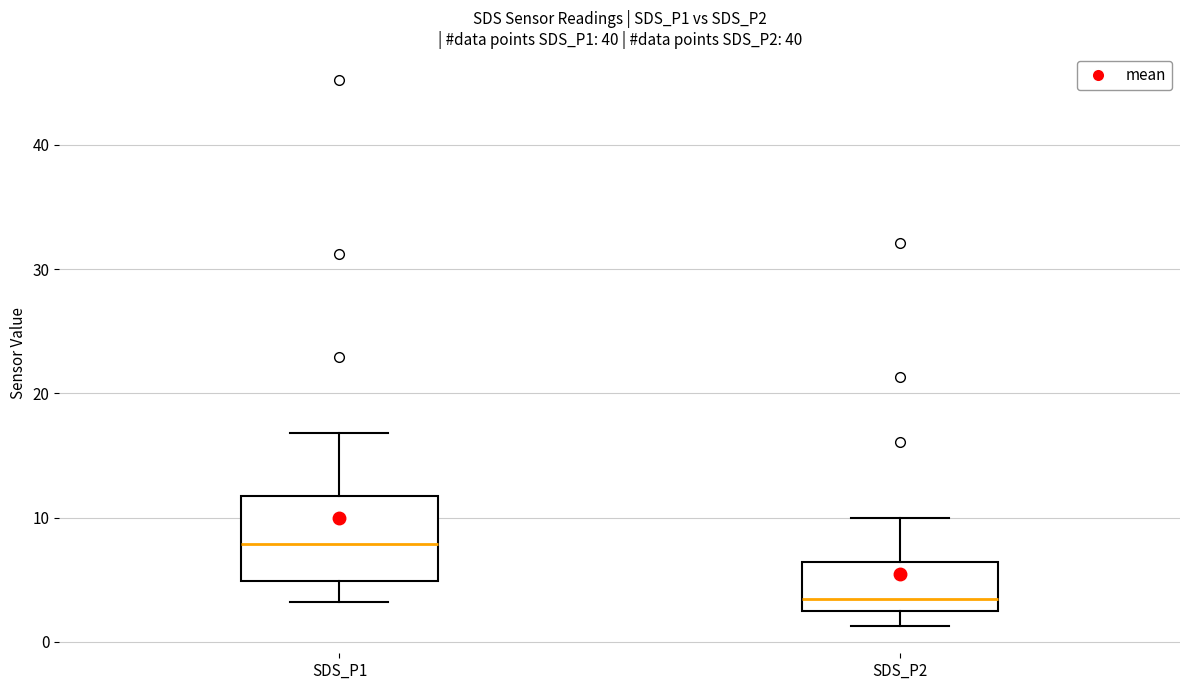

Which box is the tallest, from its lower edge to its upper edge?

SDS_P1